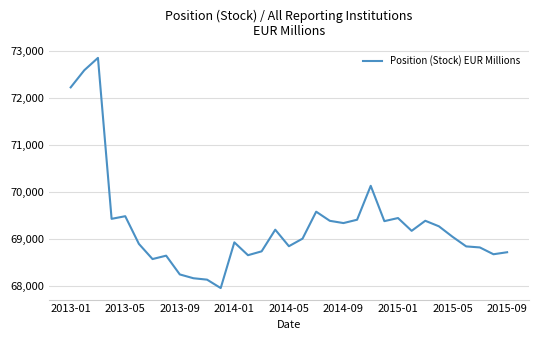

What is the sum of all values?

2287222